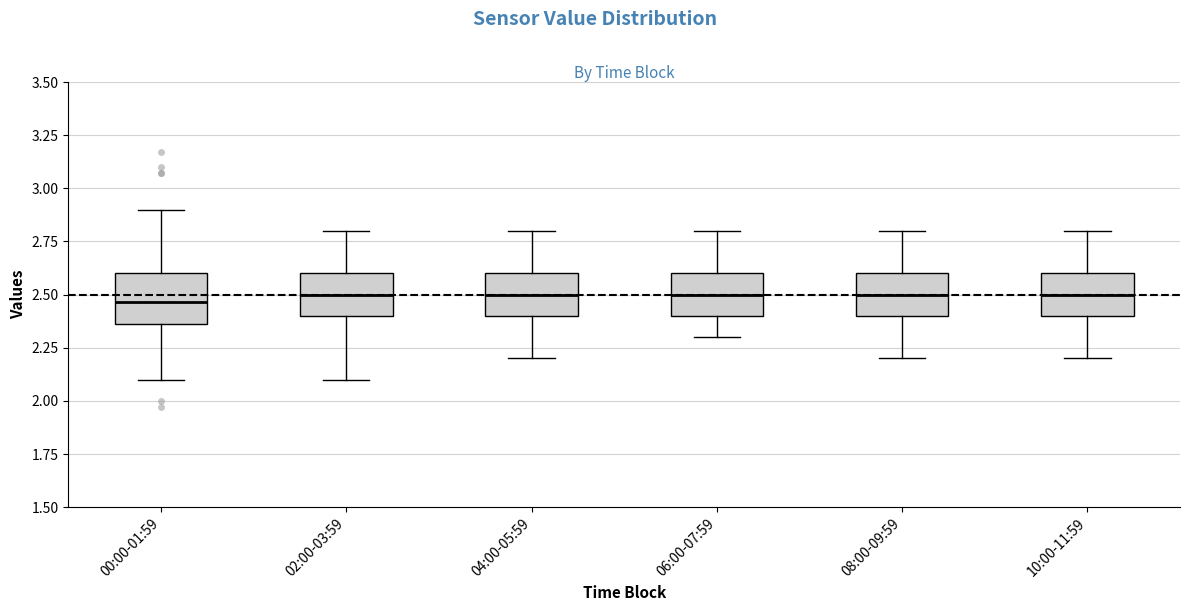

Reading left to right, transcribe this box plot: for each box, give where its median line is, the range the box spans, and where its two whiskers end, as read against the y-axis. The values are not printed on the chart, so give them approximately, as read against the axis.

00:00-01:59: median 2.45, box 2.35 to 2.60, whiskers 2.10 to 2.90
02:00-03:59: median 2.50, box 2.40 to 2.60, whiskers 2.10 to 2.80
04:00-05:59: median 2.50, box 2.40 to 2.60, whiskers 2.20 to 2.80
06:00-07:59: median 2.50, box 2.40 to 2.60, whiskers 2.30 to 2.80
08:00-09:59: median 2.50, box 2.40 to 2.60, whiskers 2.20 to 2.80
10:00-11:59: median 2.50, box 2.40 to 2.60, whiskers 2.20 to 2.80